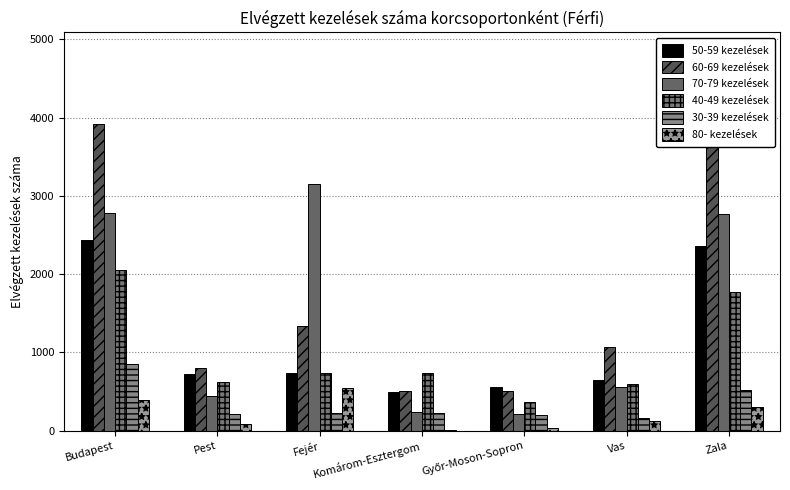

The value of 40-49 kezelések at Vas is 596. True or false?

True